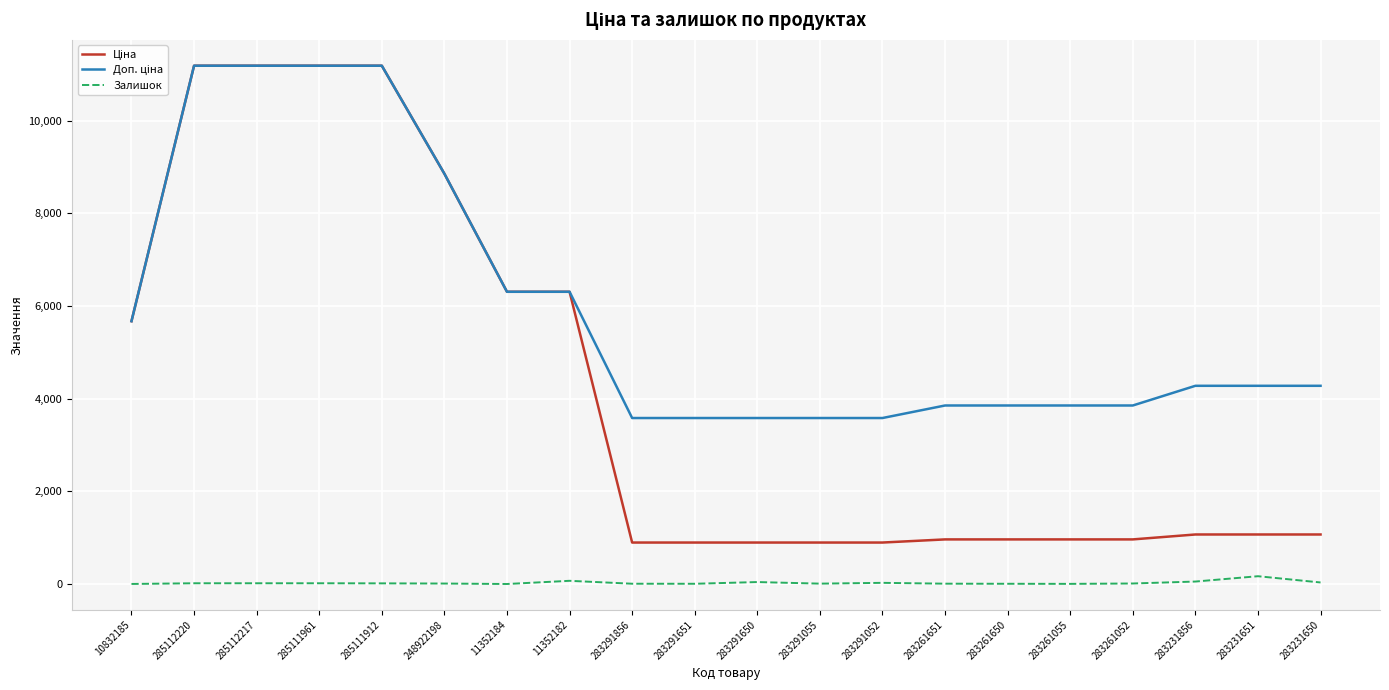

Does the chart display data point markers on the line(s)?

No